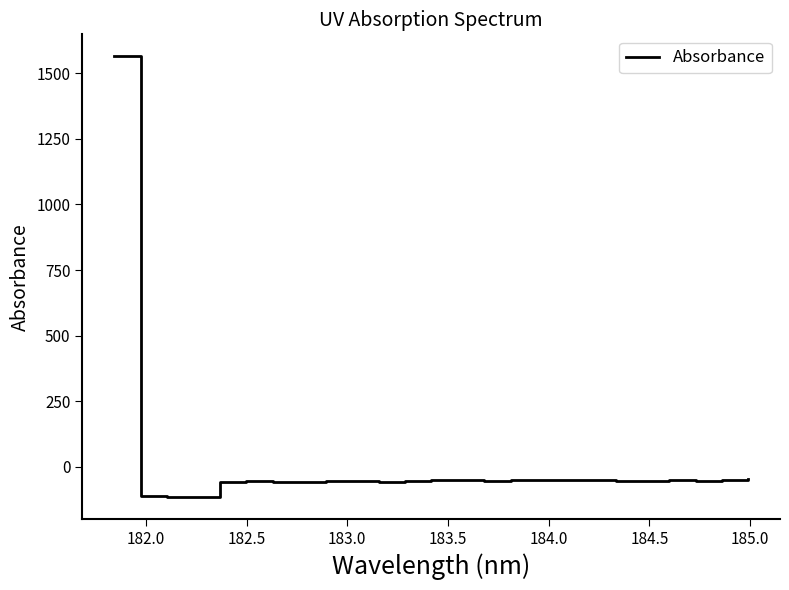

What is the greatest value displayed?

1564.5